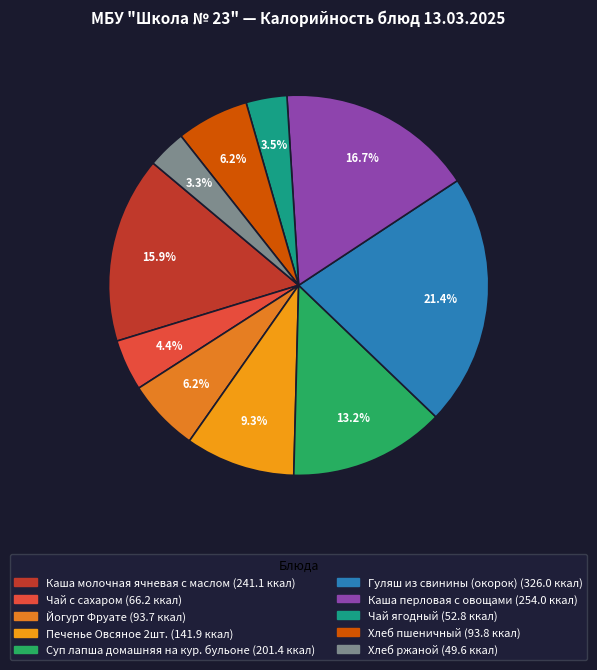

Which slice is the largest?

Гуляш из свинины (окорок)